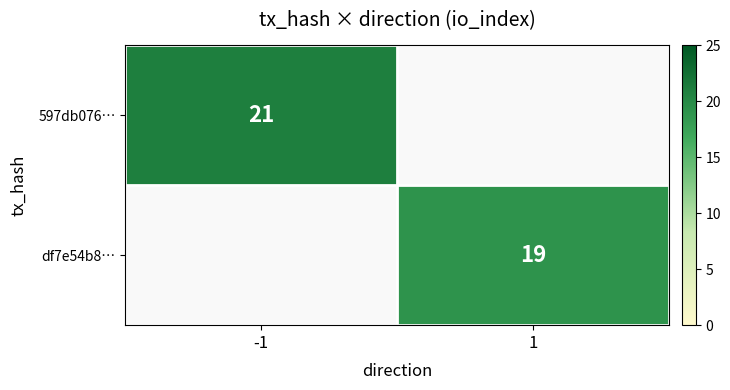

At how many categories does at least one series exceed 20?

1